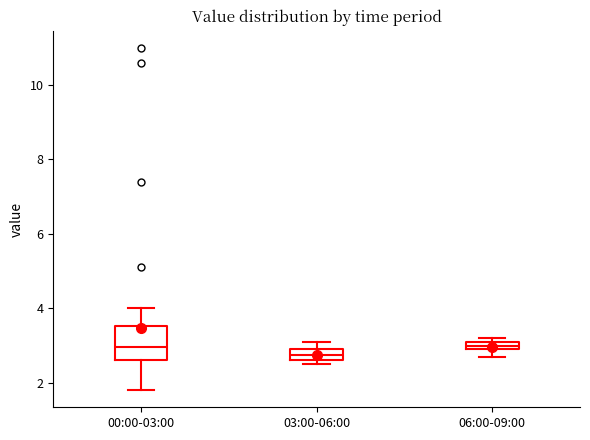

Comparing the boxes themselves (not the whiskers), which one is the tallest?

00:00-03:00